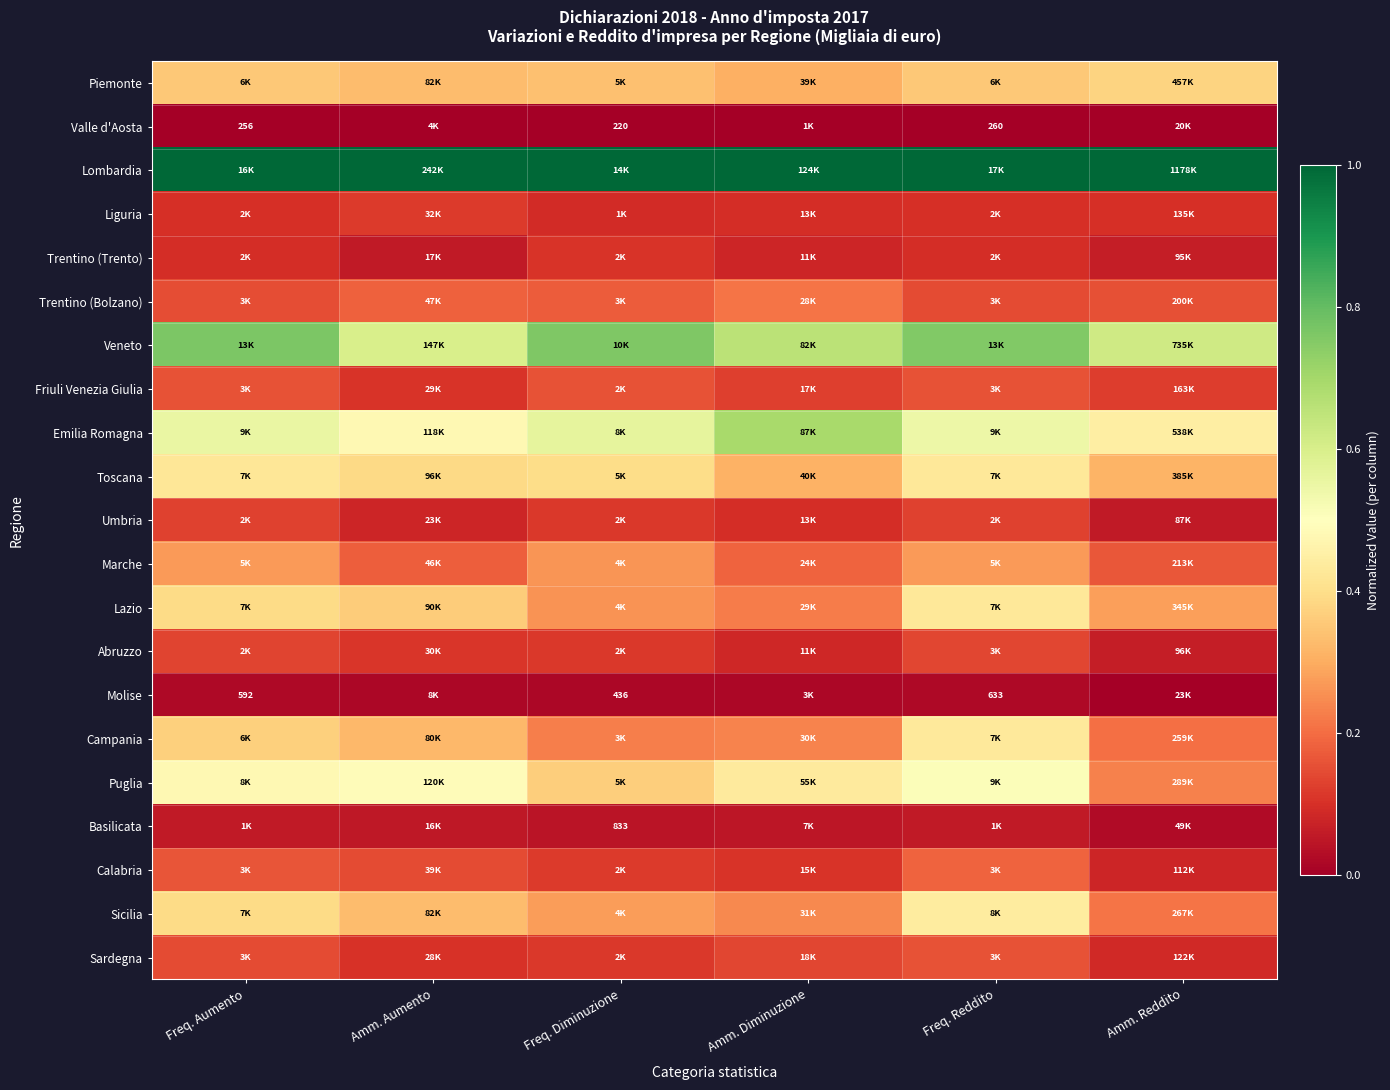

How many data points does each series have?

6